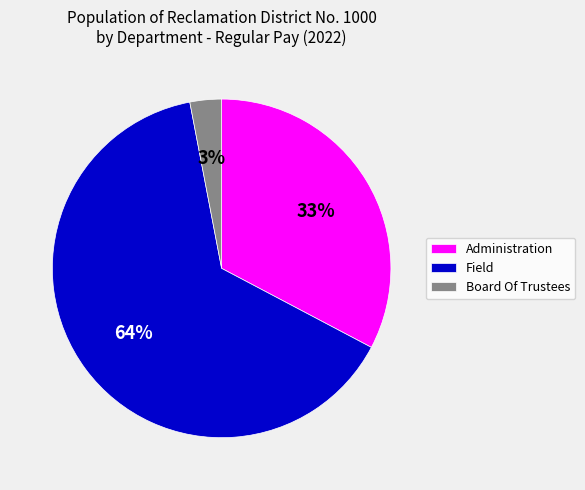

What percentage is the Administration slice, to the nearest percent?

33%